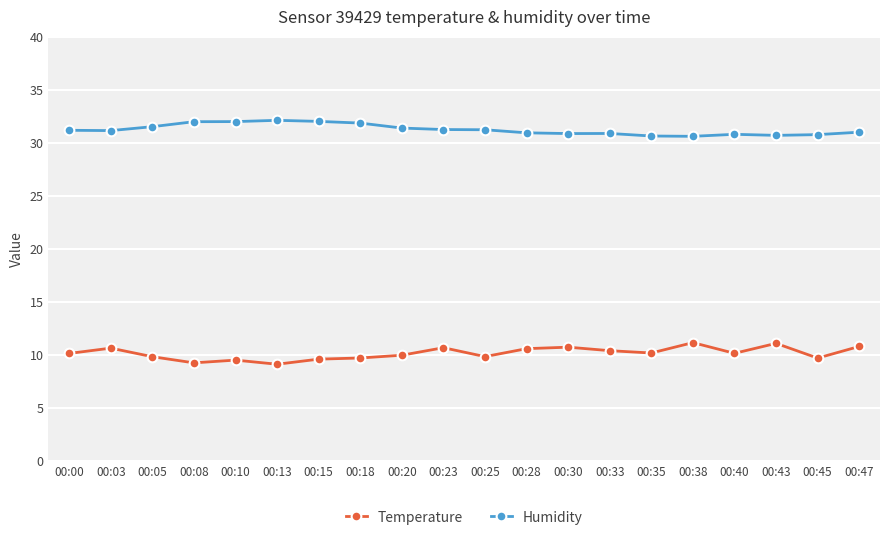

Count the number of categories in the chart.

20